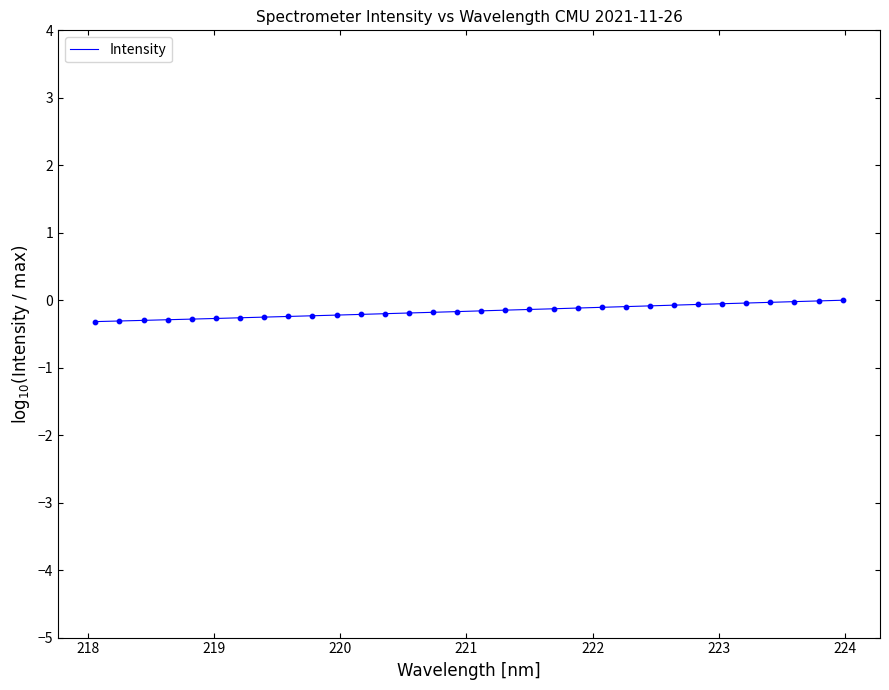

What is the difference between the maximum and minimum values?

0.3